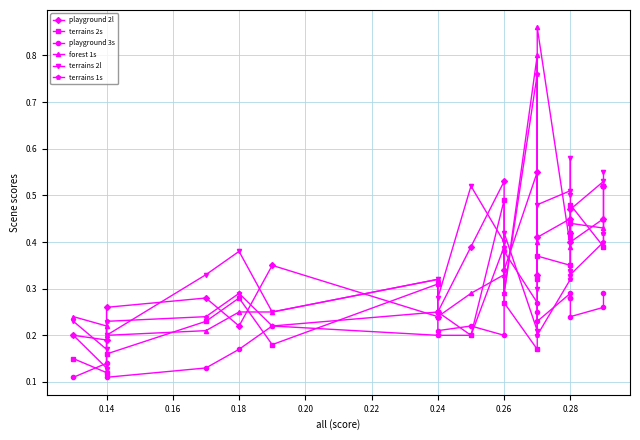

What are all the series names shown in the legend?

playground 2l, terrains 2s, playground 3s, forest 1s, terrains 2l, terrains 1s